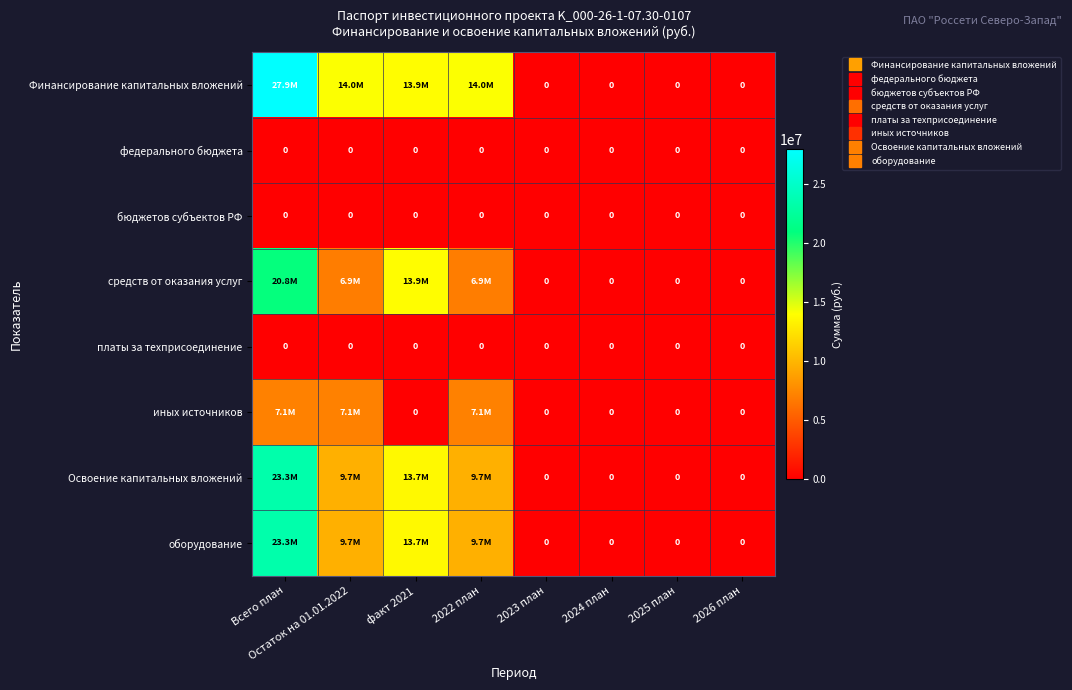

The value of бюджетов субъектов РФ at 2026 план is 0.0. True or false?

True